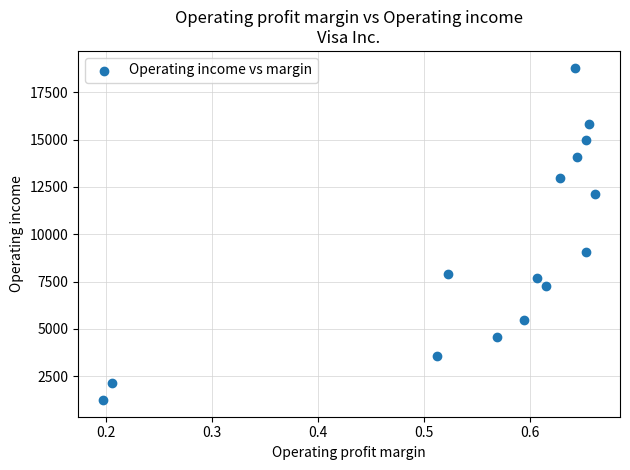

What Y value in the scatter plot is closest to 10022?

9064